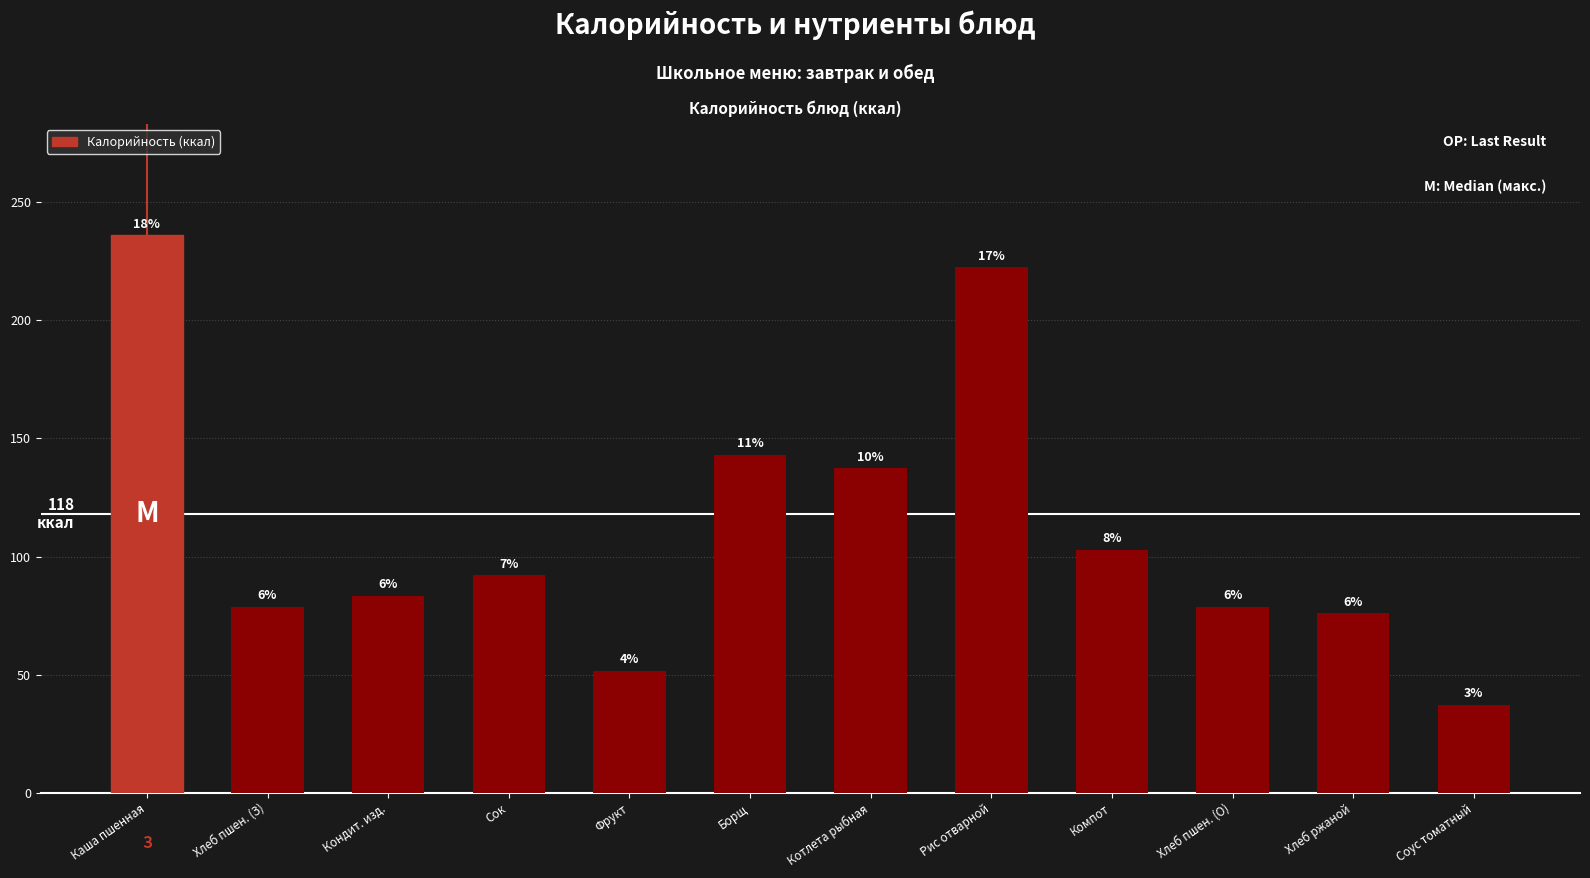

What is the change in value from Кондит. изд. to Компот?

+19.5